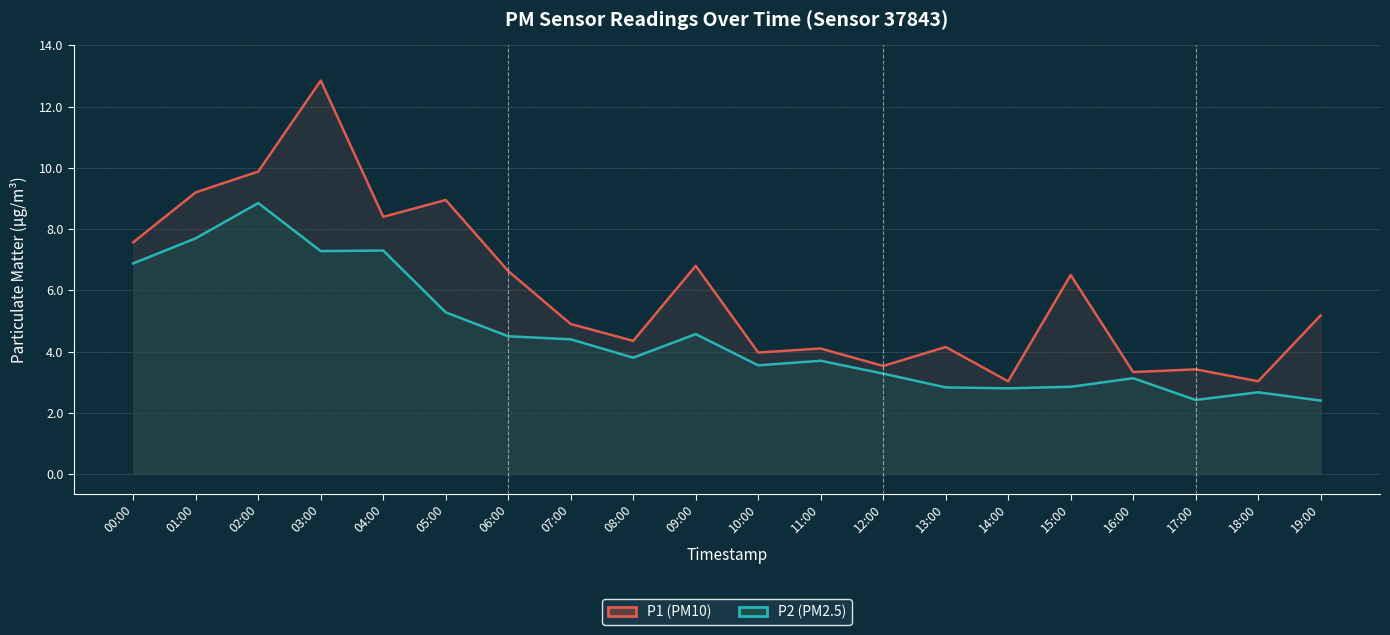

Where does the P2 (PM2.5) series first go above 3?

00:00